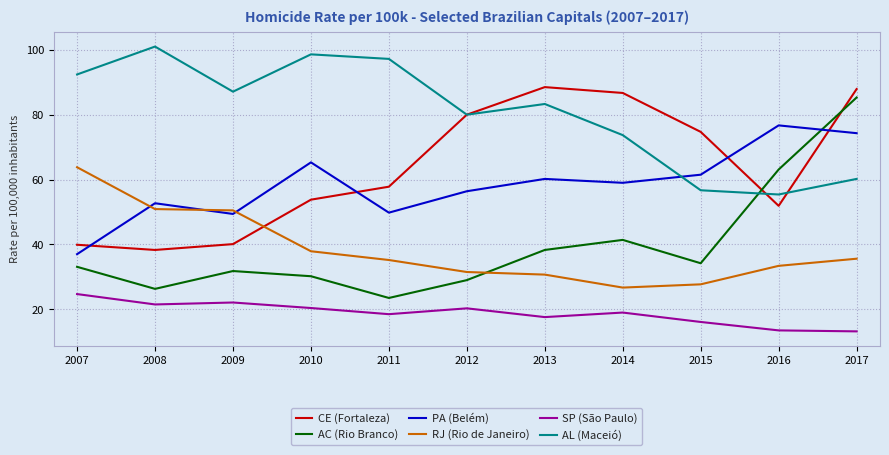

Which series has the largest total across all categories?

AL (Maceió)